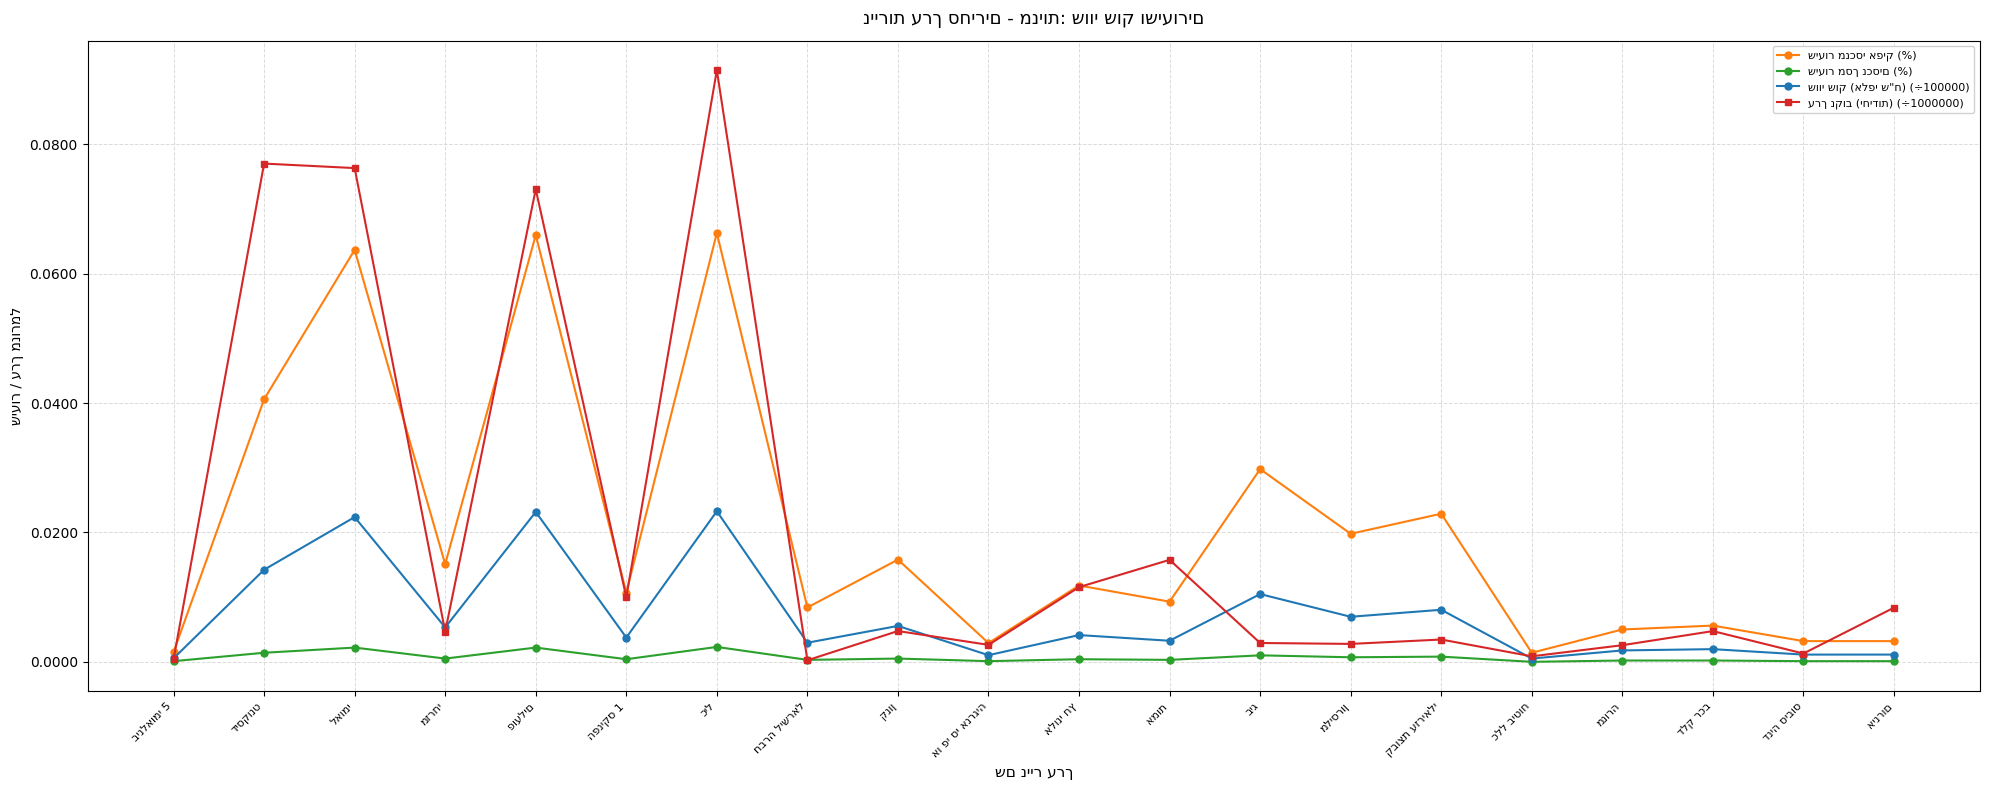

How many lines are shown in the chart?

4